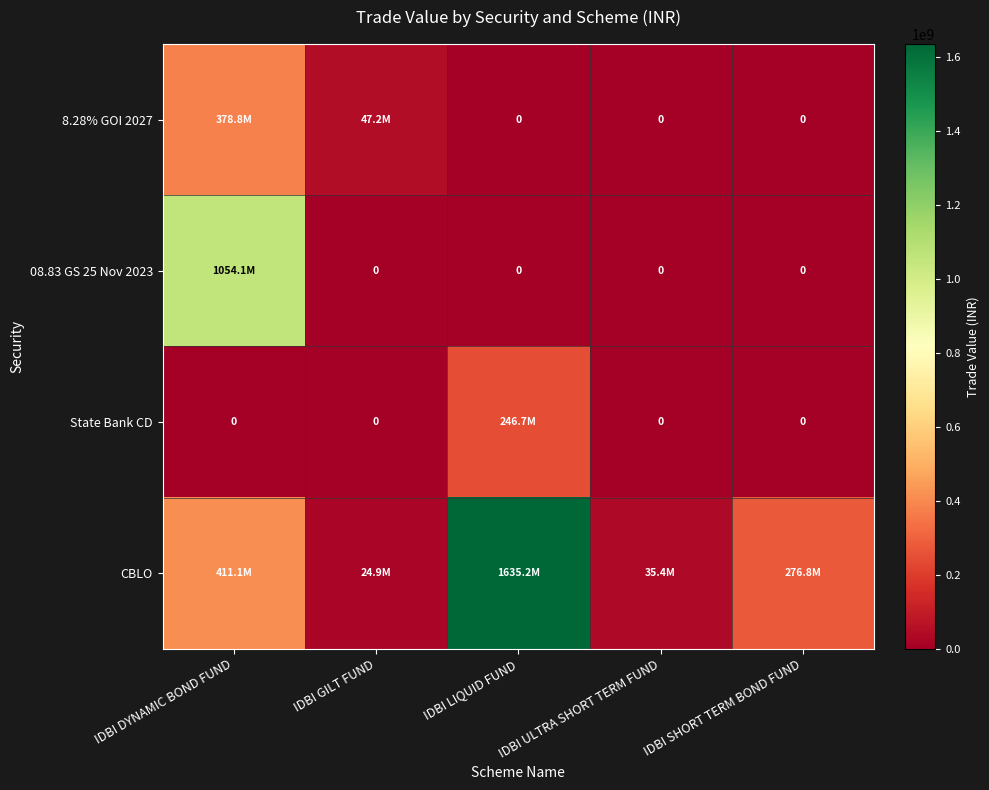

The value of CBLO at IDBI DYNAMIC BOND FUND is 411099254. True or false?

True